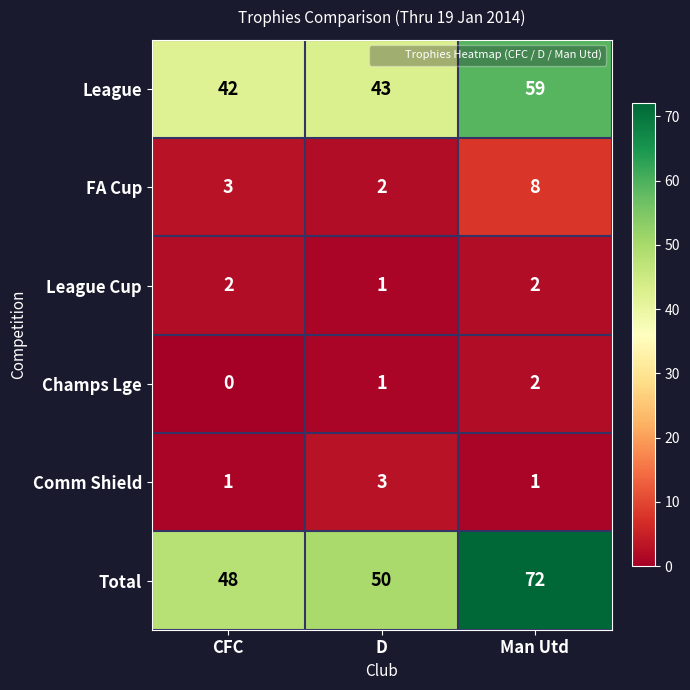

Rank the series at CFC from highest to lowest value.

Total, League, FA Cup, League Cup, Comm Shield, Champs Lge